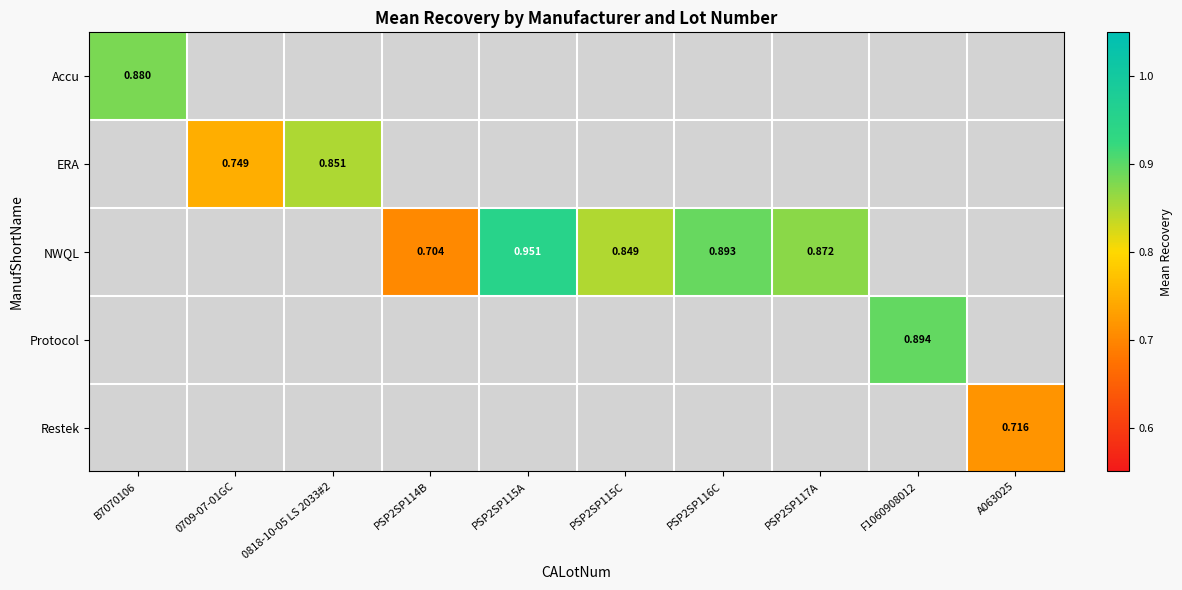

Which category has the highest value across all series?

PSP2SP115A